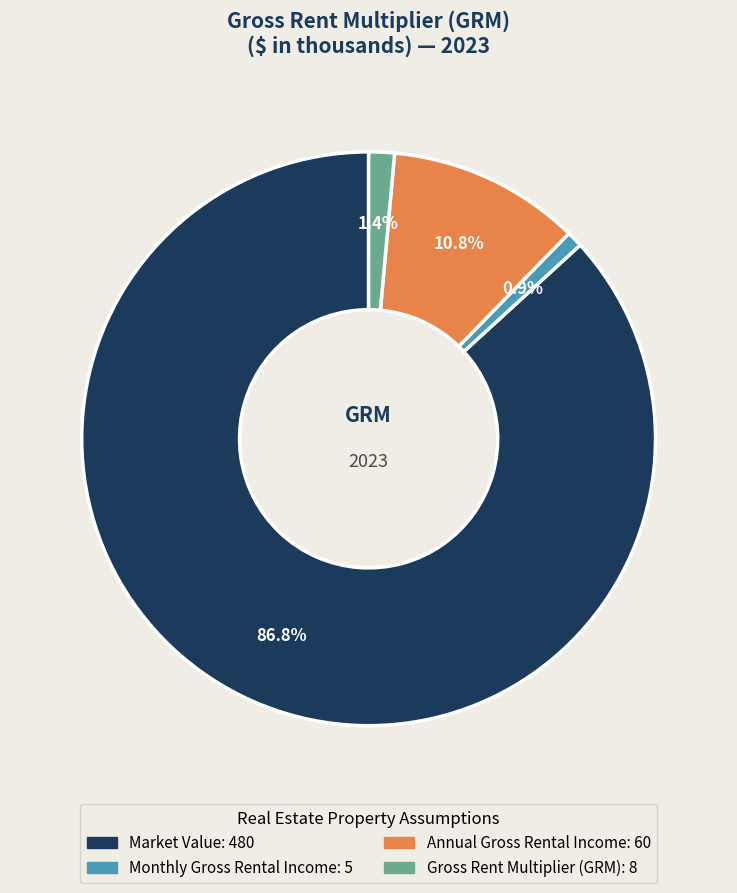

To the nearest percent, what is the combined percentage of Gross Rent Multiplier (GRM) and Annual Gross Rental Income?

12%